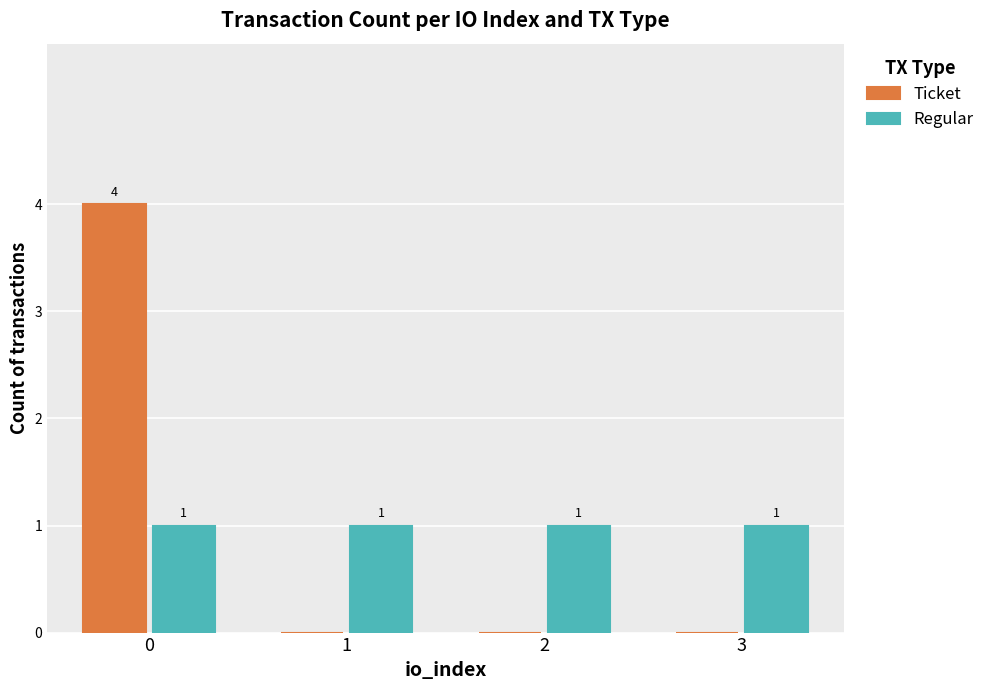

The Regular series shows 1 at 1. True or false?

True